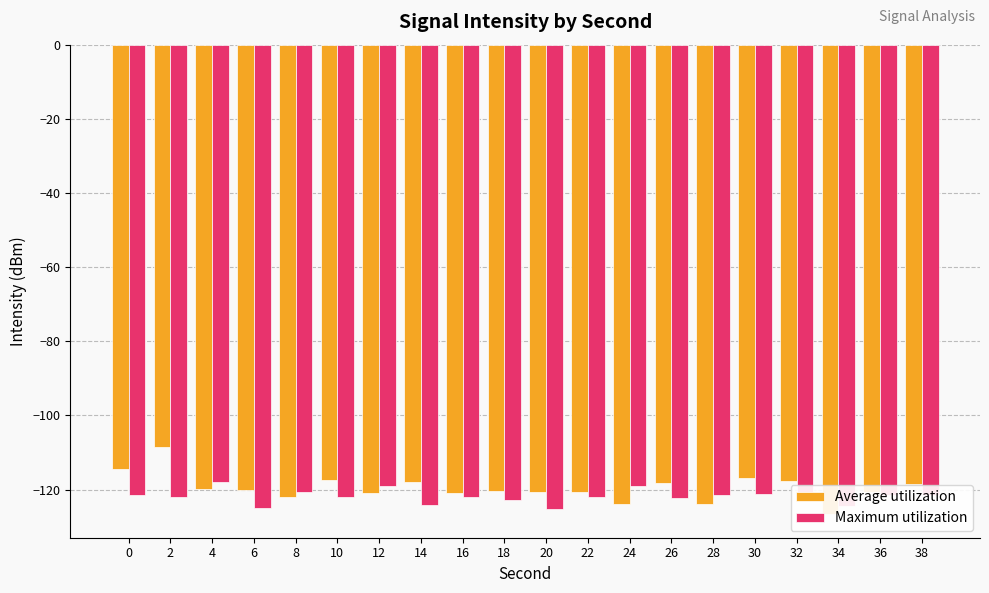

What is the greatest value displayed?

-108.6